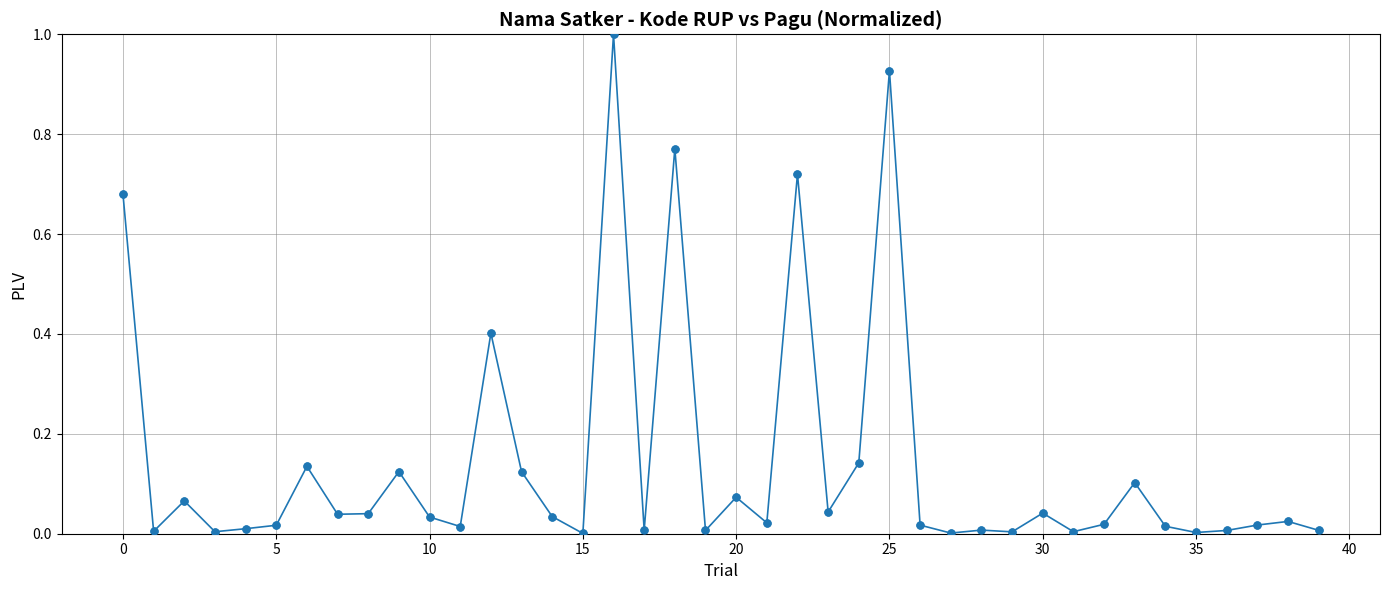

What is the maximum value shown in the chart?

1.0